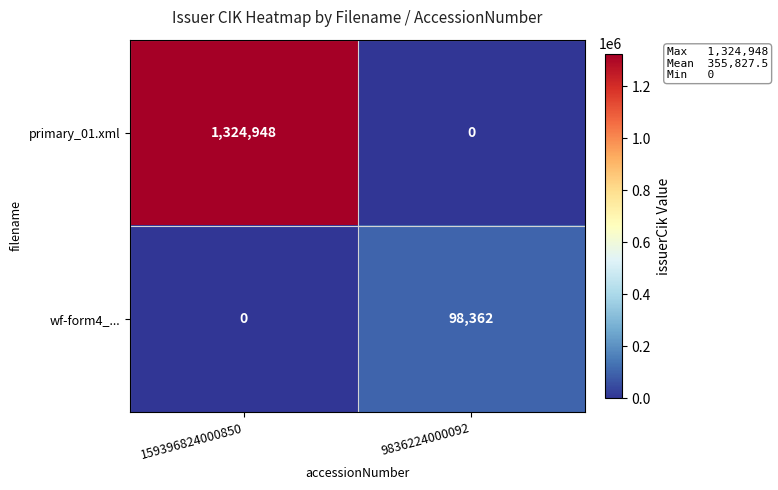

How many data points in primary_01.xml are less than 1324948?

1